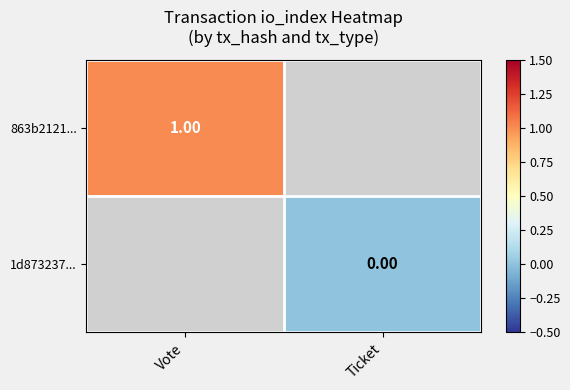

Is the value of 1d873237... at Ticket greater than the value of 863b2121... at Vote?

No